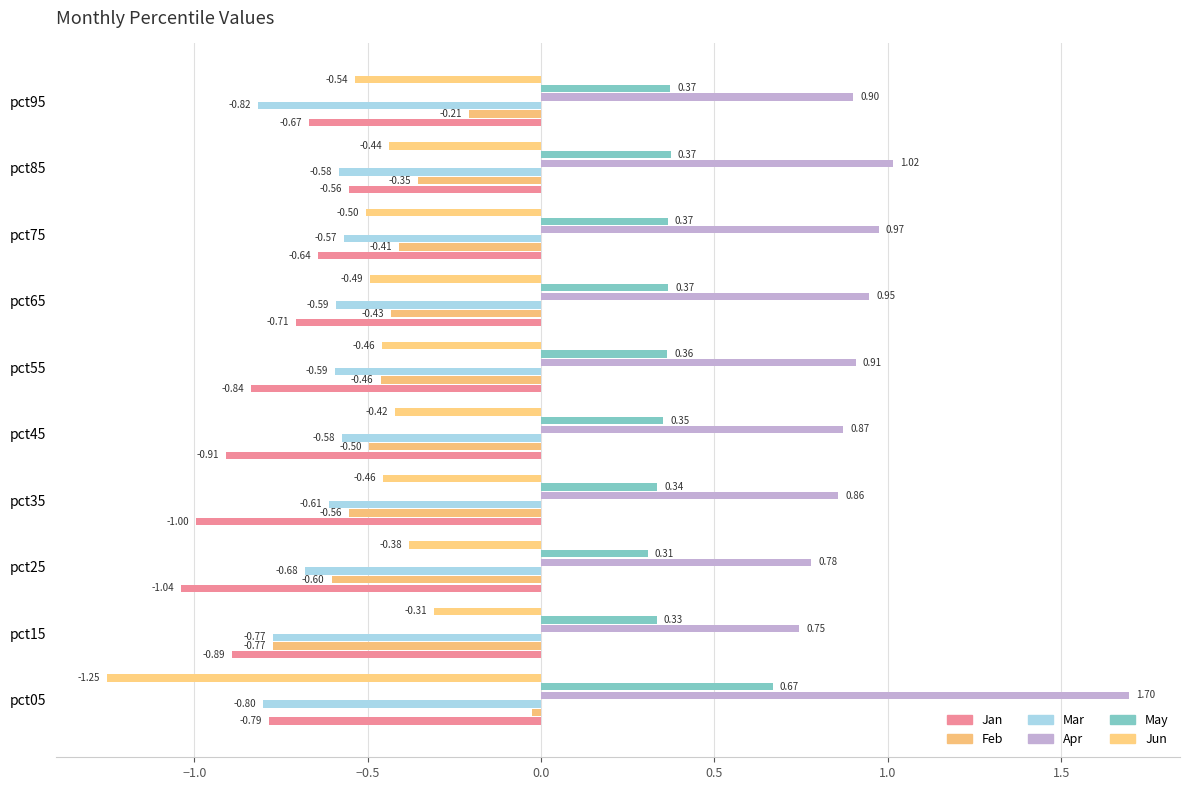

Reading right to left, what are all the values shown in this chart?

Jan: -0.7	-0.6	-0.6	-0.7	-0.8	-0.9	-1.0	-1.0	-0.9	-0.8
Feb: -0.2	-0.4	-0.4	-0.4	-0.5	-0.5	-0.6	-0.6	-0.8	-0.0
Mar: -0.8	-0.6	-0.6	-0.6	-0.6	-0.6	-0.6	-0.7	-0.8	-0.8
Apr: 0.9	1.0	1.0	0.9	0.9	0.9	0.9	0.8	0.7	1.7
May: 0.4	0.4	0.4	0.4	0.4	0.4	0.3	0.3	0.3	0.7
Jun: -0.5	-0.4	-0.5	-0.5	-0.5	-0.4	-0.5	-0.4	-0.3	-1.3